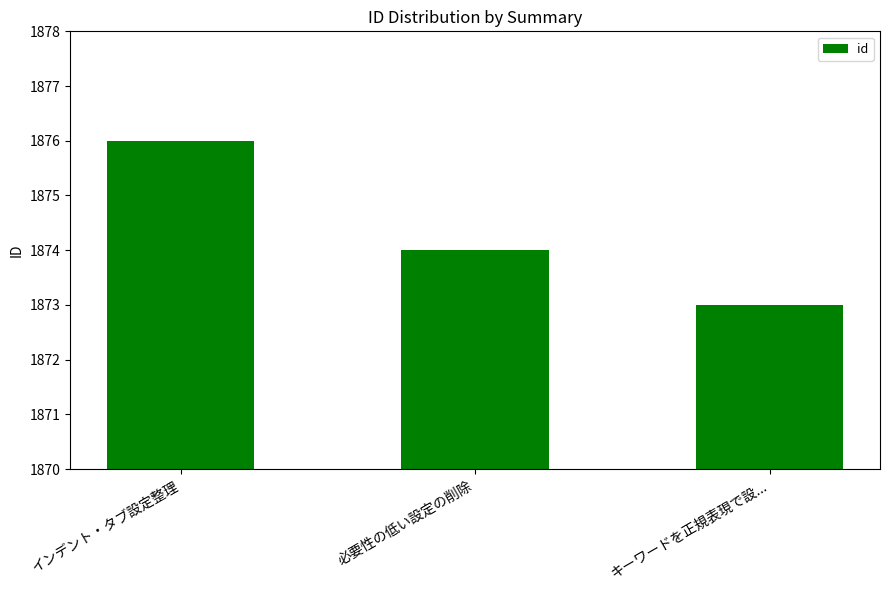

How many distinct data groups are displayed?

1